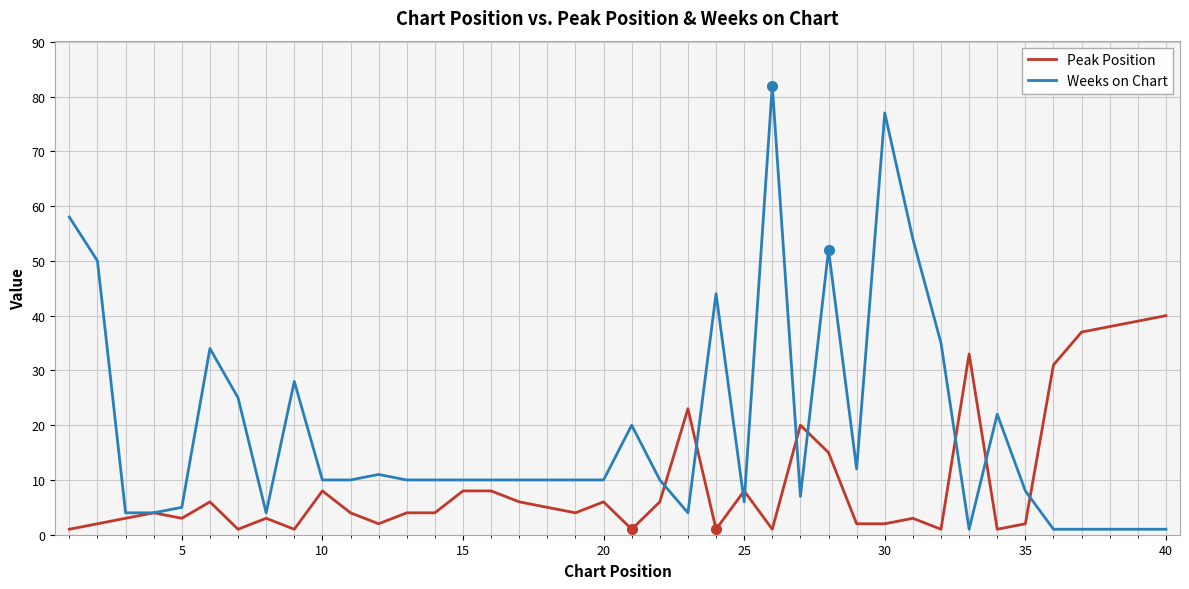

Rank the series by their maximum value, from highest to lowest.

Weeks on Chart, Peak Position